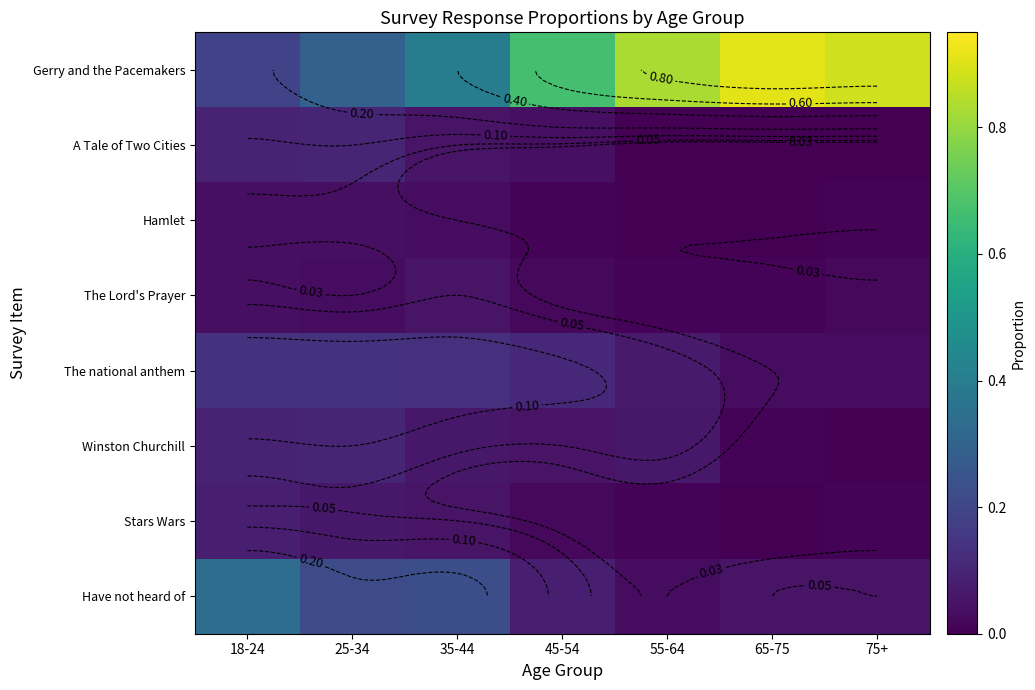

What is the total value across all series at 75+?

1.0